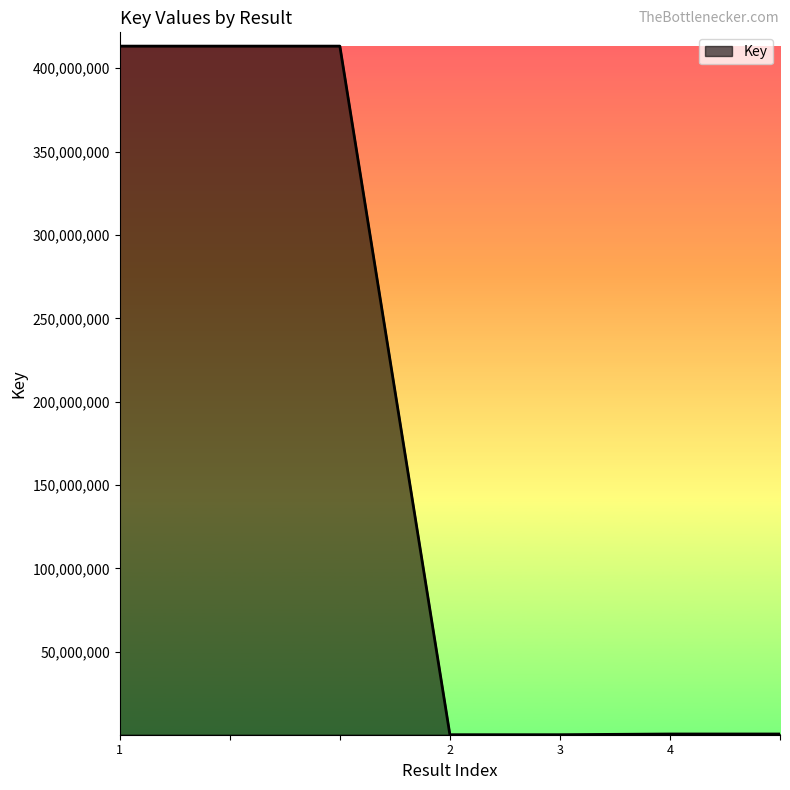

What is the difference between the maximum and minimum values?

413012125